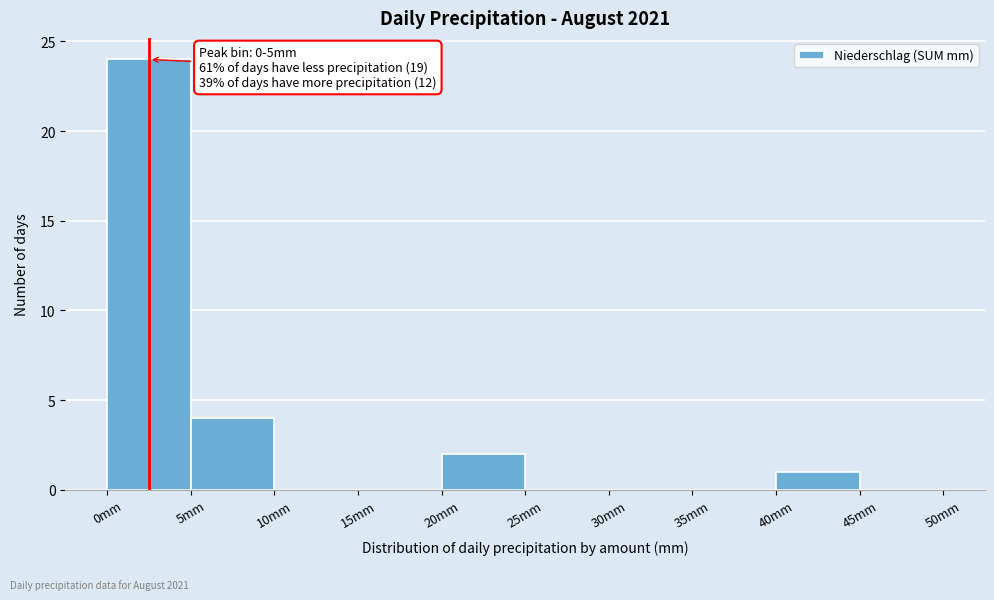

Which range on the x-axis has the tallest bar?

0 to 5